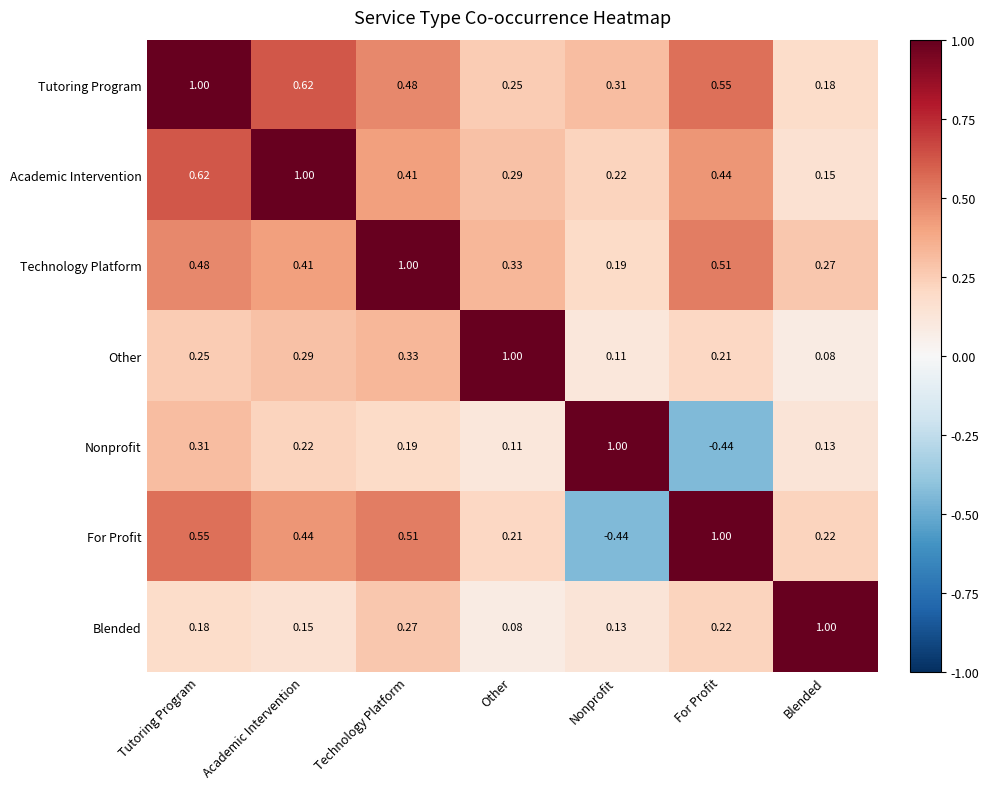

Which category has the lowest value in the Technology Platform series?

Nonprofit